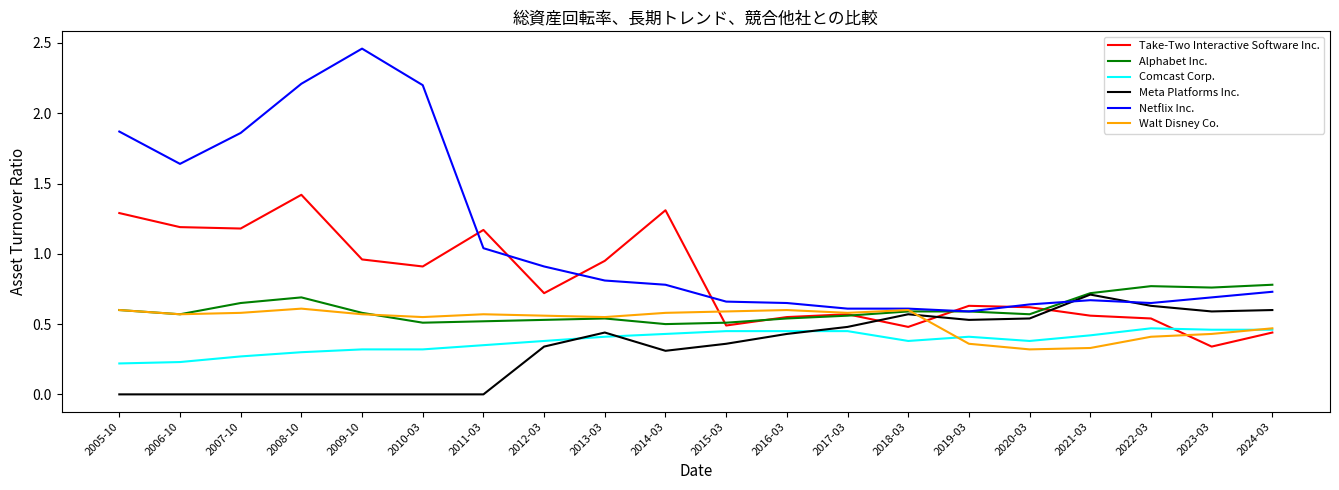

Does the chart have visible grid lines?

No